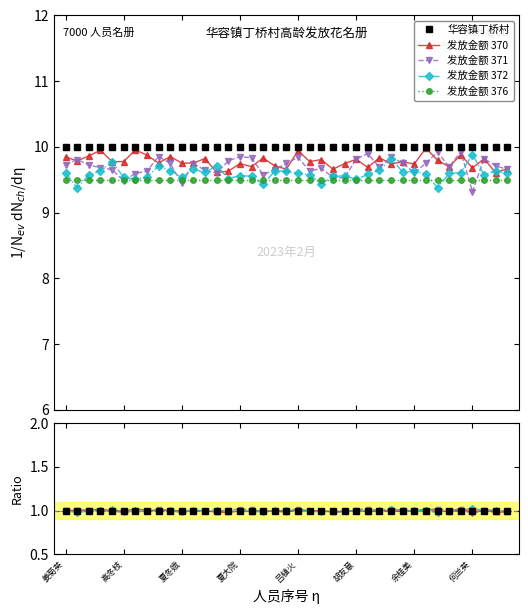

Which series changed the most between 高冬枝 and 22?

发放金额 371